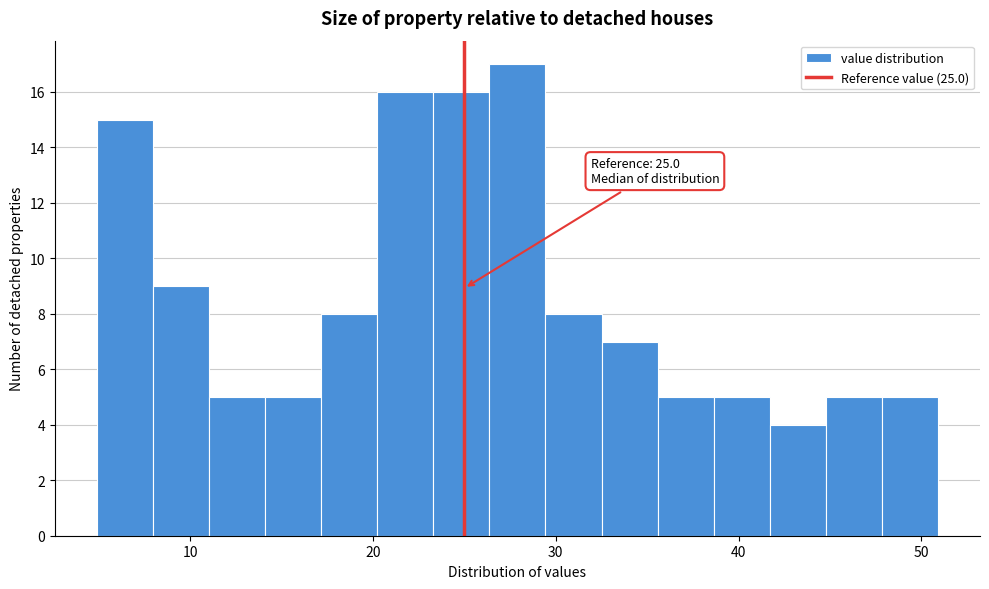

Around what value on the x-axis is the tallest bar? Give the approximate position of its centre, as read against the axis.

28